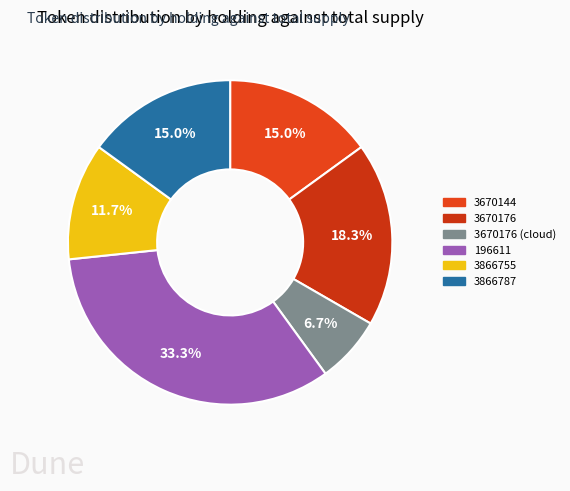

Does any single category account for the majority?

No